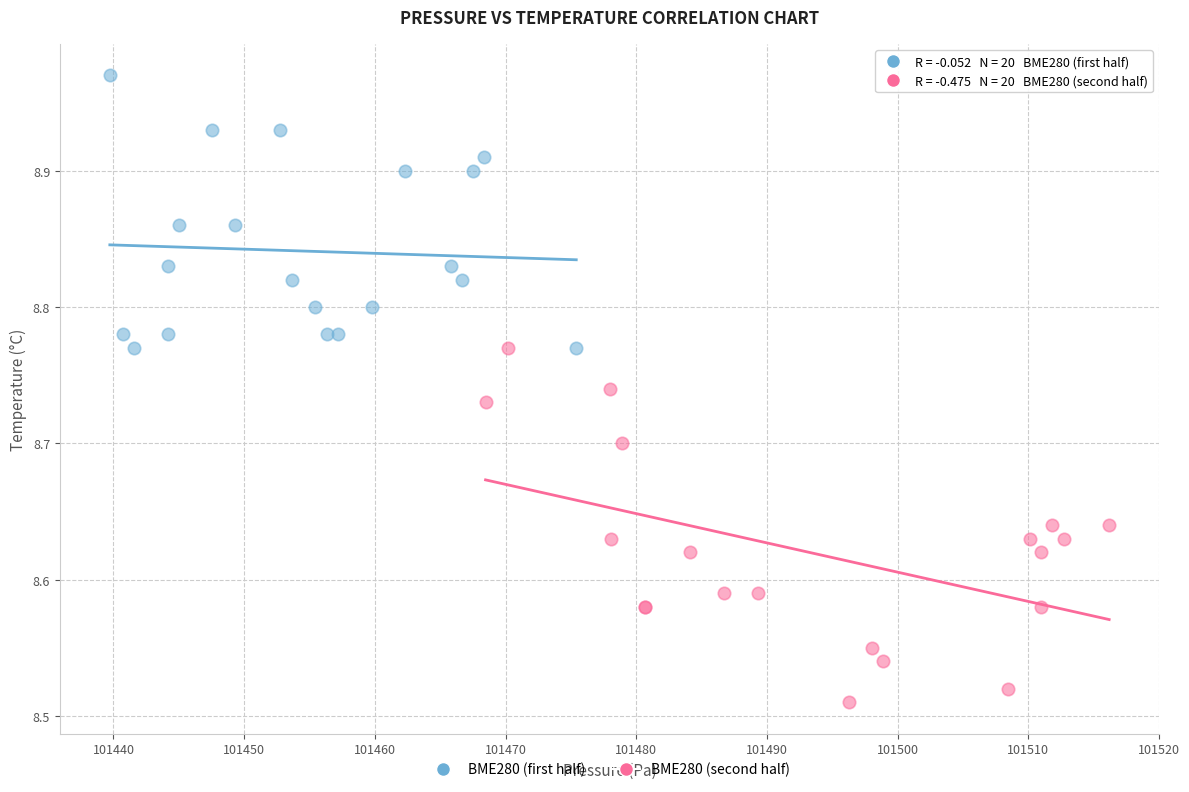

Which series has the largest Y range (max minus min)?

BME280 (second half)